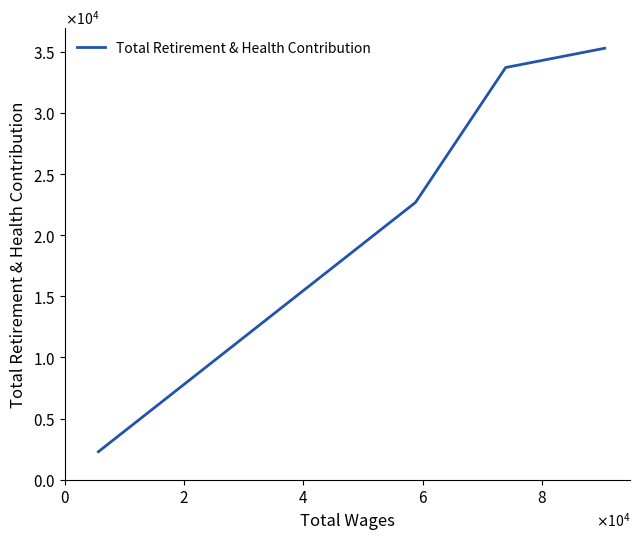

What is the average value?

23499